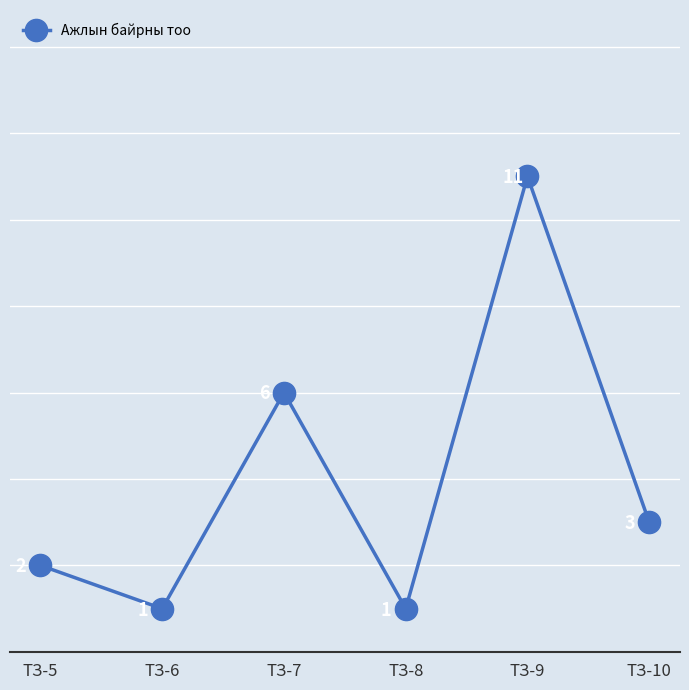

Between ТЗ-8 and ТЗ-7, which is larger?

ТЗ-7